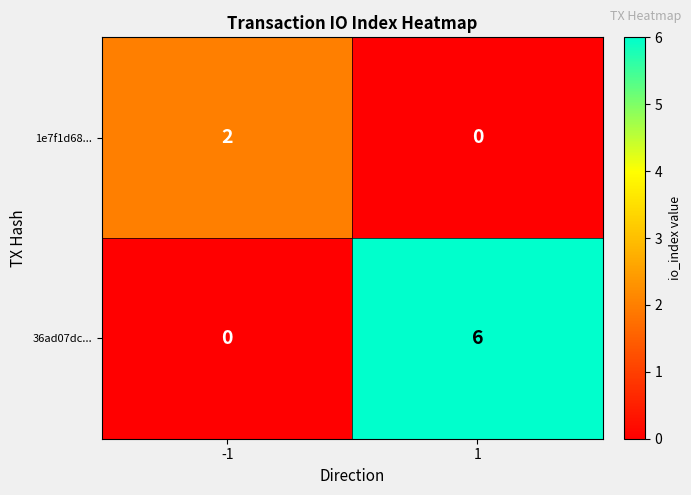

Which series has the largest range (max minus min)?

36ad07dc...